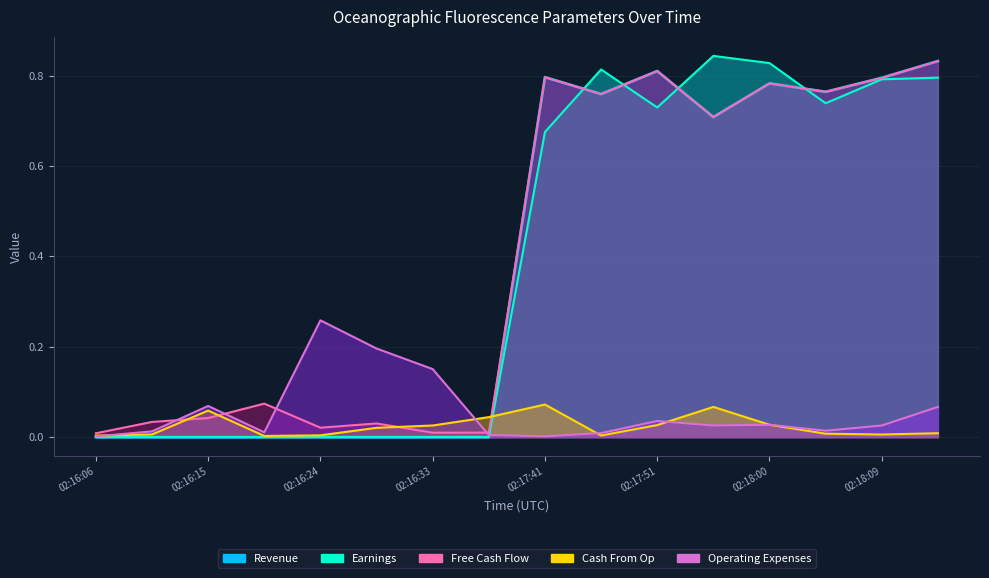

What is the difference between the Revenue values at 02:17:46 and 02:16:24?

0.8